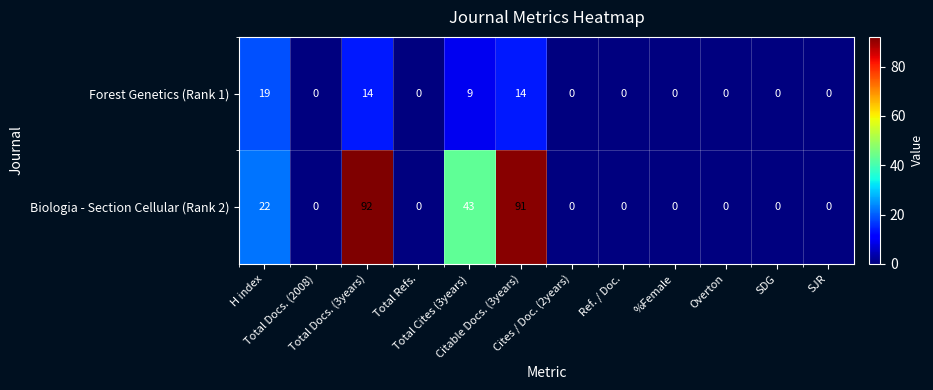

What is the total value across all series at H index?

41